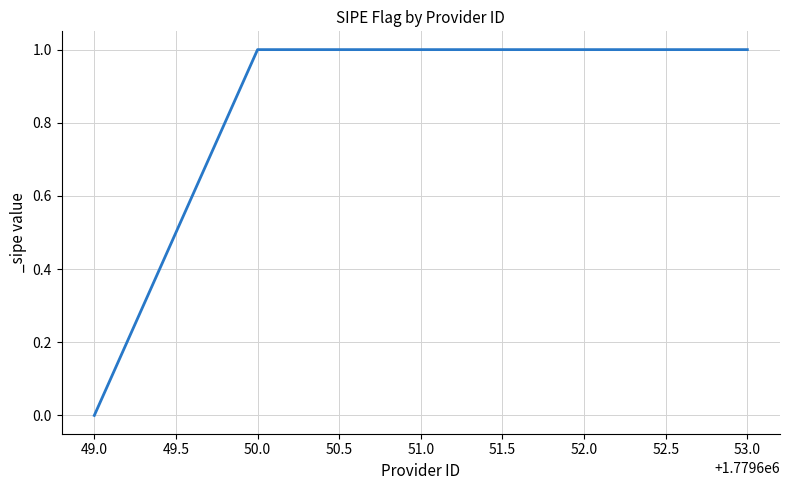

True or false: the data has more than 2 interior local peaks.

False